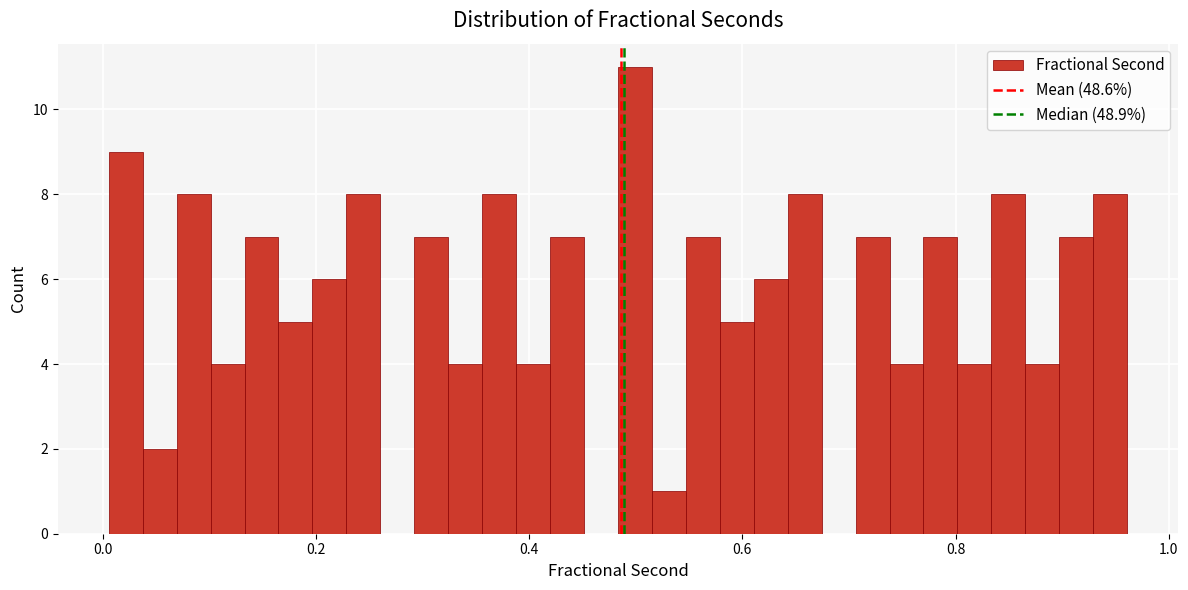

Read against the x-axis, roughly where is the centre of the tallest bar?

0.50